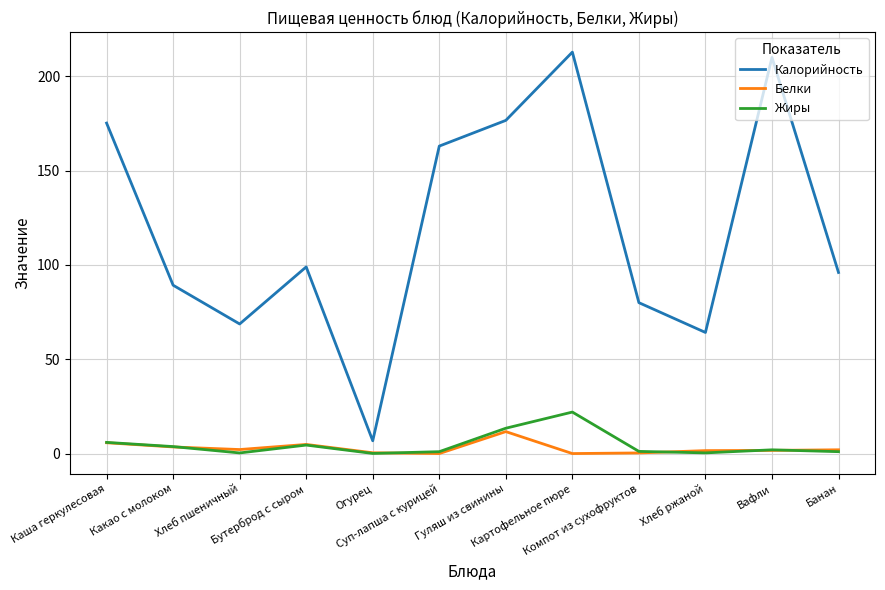

At which category does Калорийность reach its first local valley?

Хлеб пшеничный